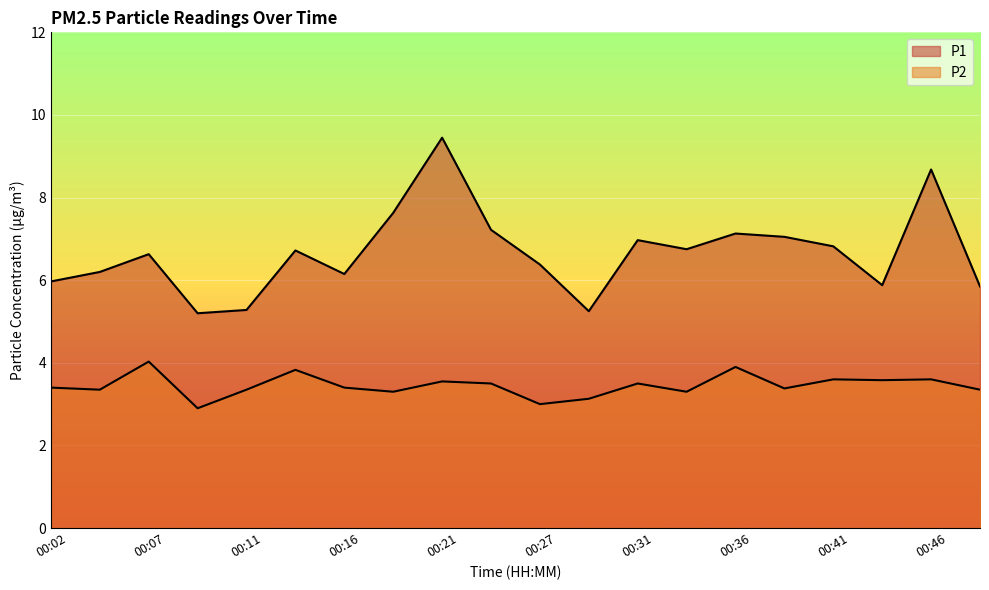

The value of P2 at 00:21 is 3.5. True or false?

True